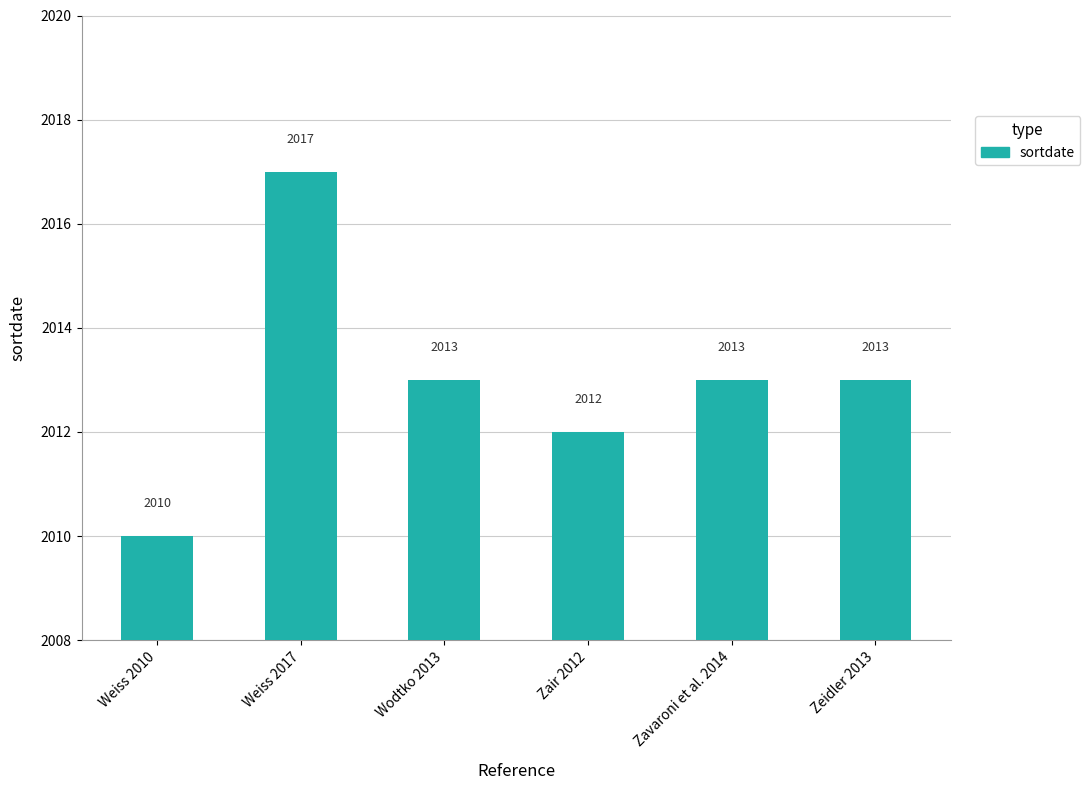

What is the difference between the second highest and minimum values?

3